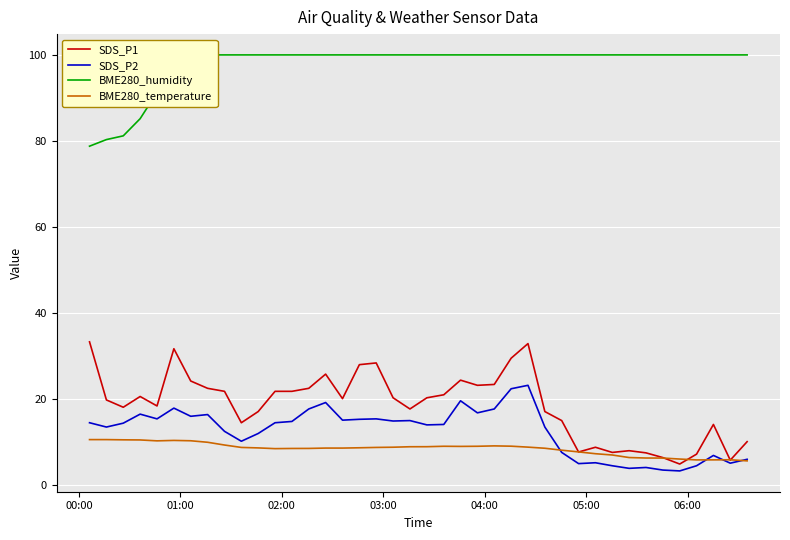

What are all the series names shown in the legend?

SDS_P1, SDS_P2, BME280_humidity, BME280_temperature